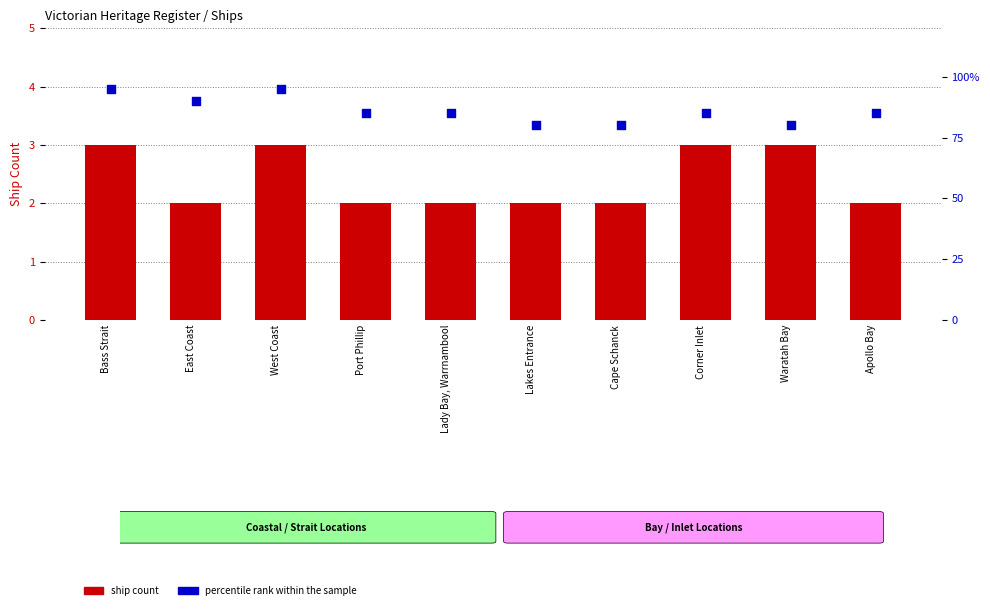

At which category is the sum across all series the highest?

Bass Strait